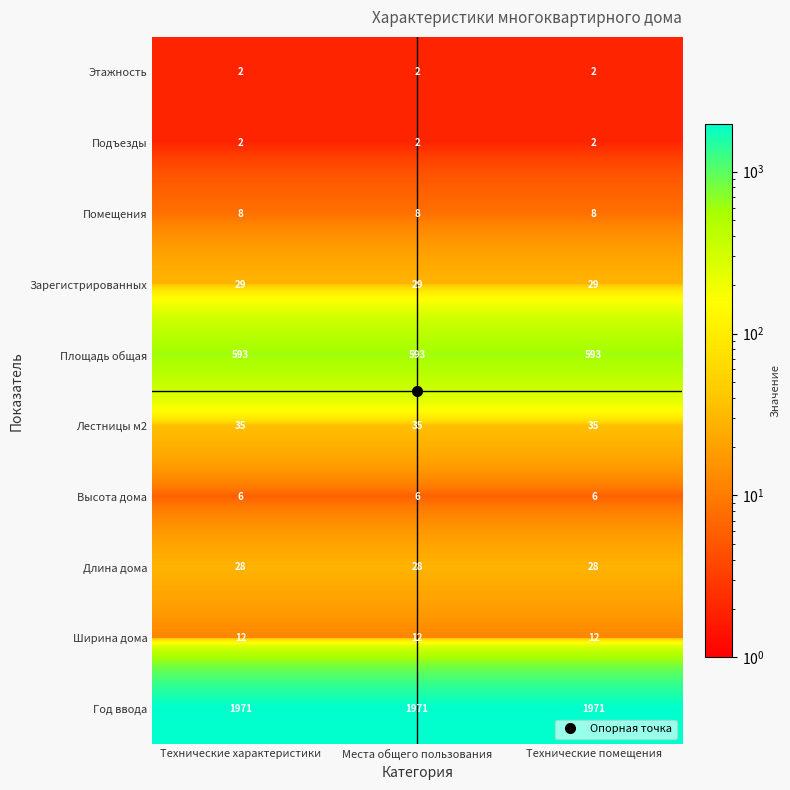

Is it true that Длина дома equals 14 at Технические помещения?

False